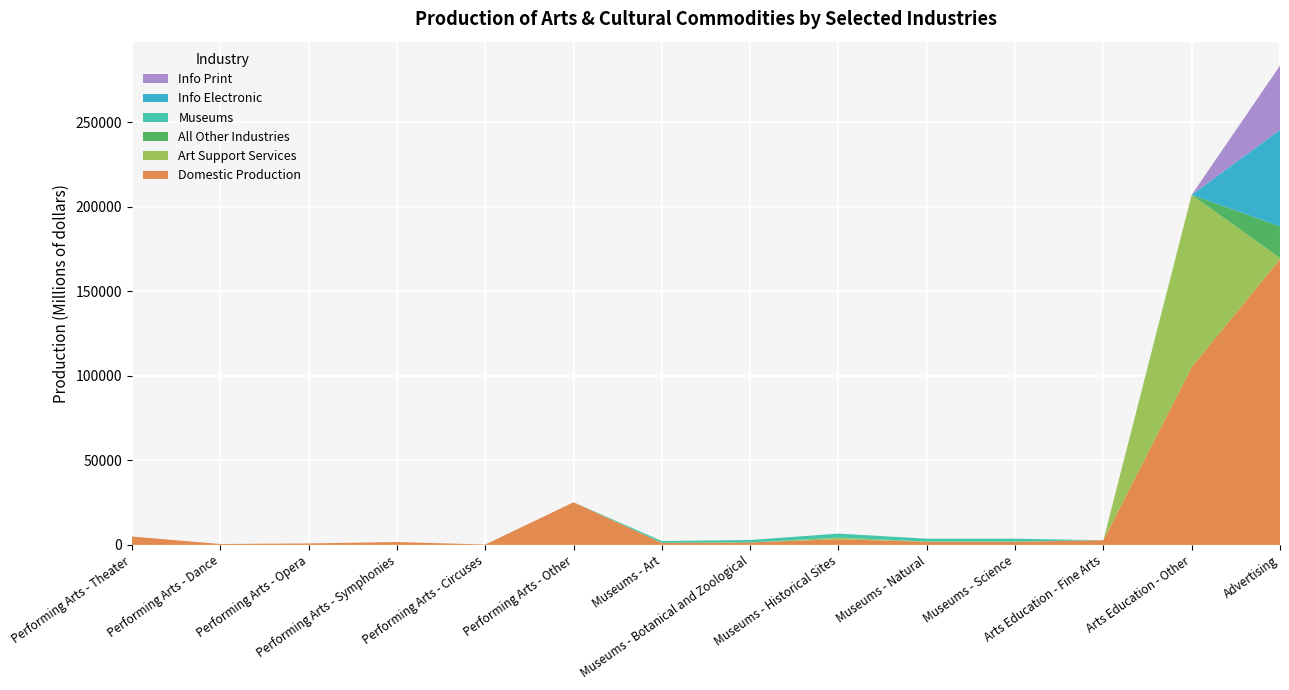

Reading right to left, list all the values displayed in this chart.

Domestic Production: Advertising=169093	Arts Education - Other=105162	Arts Education - Fine Arts=2774	Museums - Science=1844	Museums - Natural=1844	Museums - Historical Sites=3348	Museums - Botanical and Zoological=1462	Museums - Art=1153	Performing Arts - Other=25209	Performing Arts - Circuses=224	Performing Arts - Symphonies=1717	Performing Arts - Opera=874	Performing Arts - Dance=540	Performing Arts - Theater=4955
Art Support Services: Advertising=720	Arts Education - Other=102009	Arts Education - Fine Arts=0	Museums - Science=170	Museums - Natural=170	Museums - Historical Sites=977	Museums - Botanical and Zoological=0	Museums - Art=106	Performing Arts - Other=0	Performing Arts - Circuses=0	Performing Arts - Symphonies=0	Performing Arts - Opera=0	Performing Arts - Dance=0	Performing Arts - Theater=0
All Other Industries: Advertising=18689	Arts Education - Other=0	Arts Education - Fine Arts=0	Museums - Science=0	Museums - Natural=0	Museums - Historical Sites=0	Museums - Botanical and Zoological=0	Museums - Art=0	Performing Arts - Other=18	Performing Arts - Circuses=0	Performing Arts - Symphonies=0	Performing Arts - Opera=0	Performing Arts - Dance=0	Performing Arts - Theater=0
Museums: Advertising=0	Arts Education - Other=0	Arts Education - Fine Arts=0	Museums - Science=1674	Museums - Natural=1674	Museums - Historical Sites=2372	Museums - Botanical and Zoological=1462	Museums - Art=1046	Performing Arts - Other=0	Performing Arts - Circuses=0	Performing Arts - Symphonies=0	Performing Arts - Opera=0	Performing Arts - Dance=0	Performing Arts - Theater=0
Info Electronic: Advertising=57153	Arts Education - Other=0	Arts Education - Fine Arts=0	Museums - Science=0	Museums - Natural=0	Museums - Historical Sites=0	Museums - Botanical and Zoological=0	Museums - Art=0	Performing Arts - Other=0	Performing Arts - Circuses=0	Performing Arts - Symphonies=0	Performing Arts - Opera=0	Performing Arts - Dance=0	Performing Arts - Theater=0
Info Print: Advertising=37952	Arts Education - Other=0	Arts Education - Fine Arts=0	Museums - Science=0	Museums - Natural=0	Museums - Historical Sites=0	Museums - Botanical and Zoological=0	Museums - Art=0	Performing Arts - Other=0	Performing Arts - Circuses=0	Performing Arts - Symphonies=0	Performing Arts - Opera=0	Performing Arts - Dance=0	Performing Arts - Theater=0